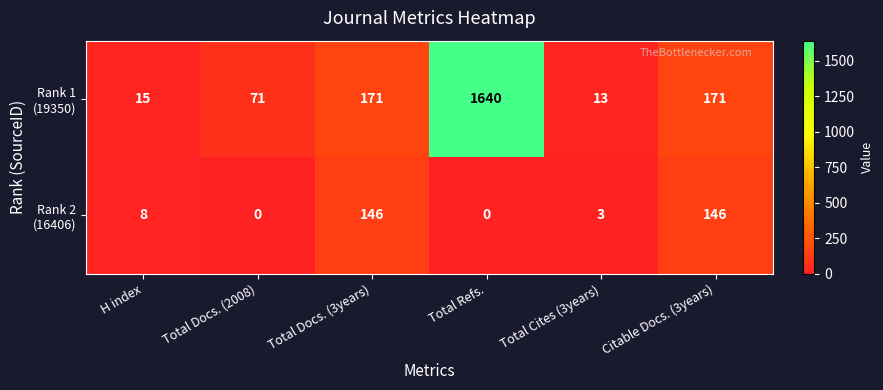

Which category has the highest value across all series?

Total Refs.